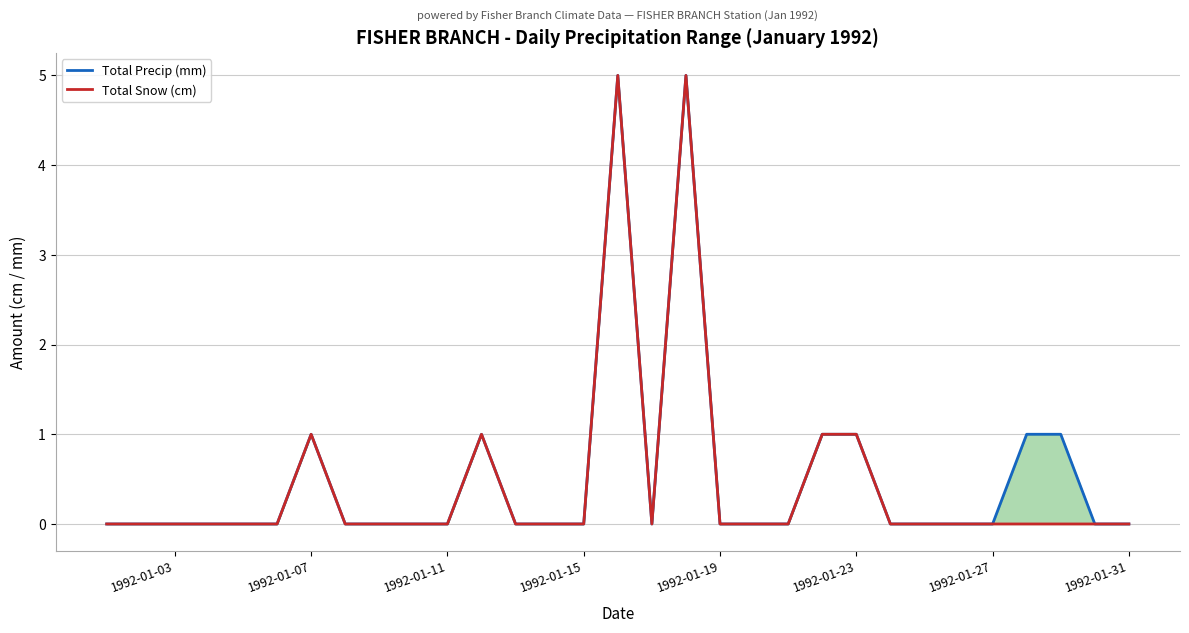

How many data points does each series have?

31